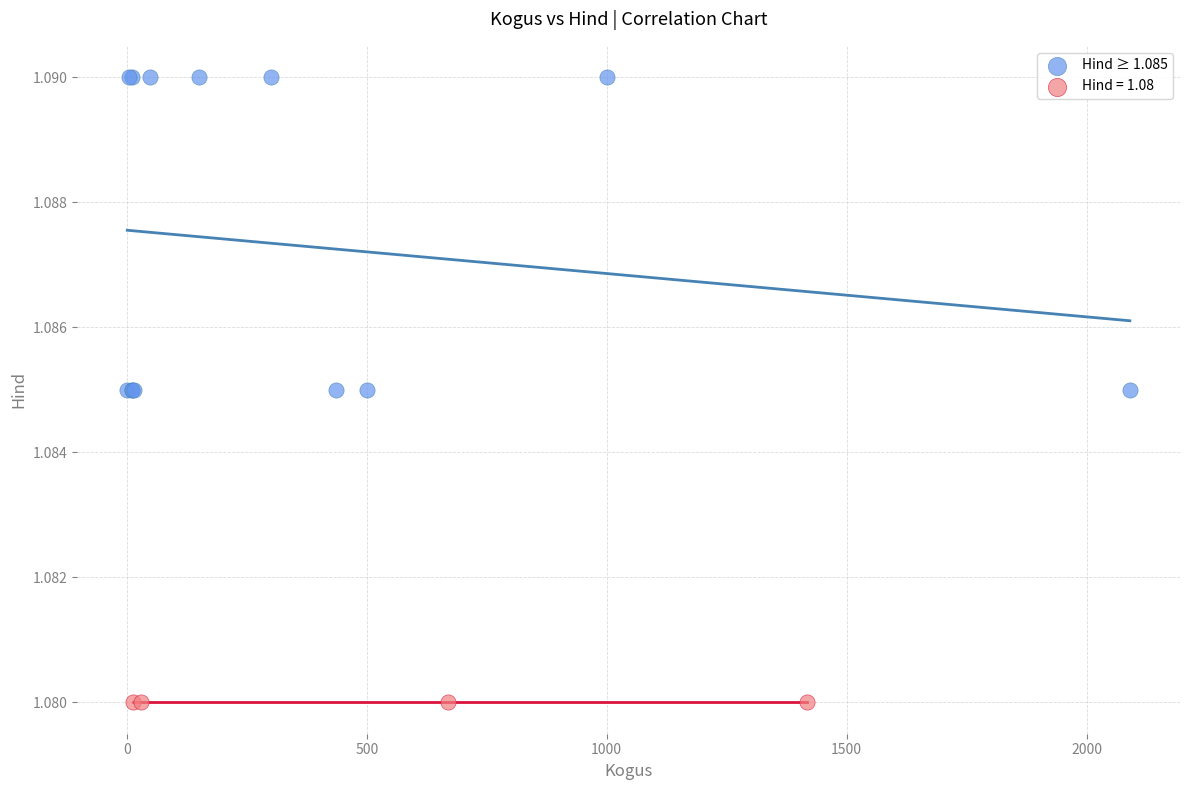

Which series contains the lowest Y value?

Hind = 1.08